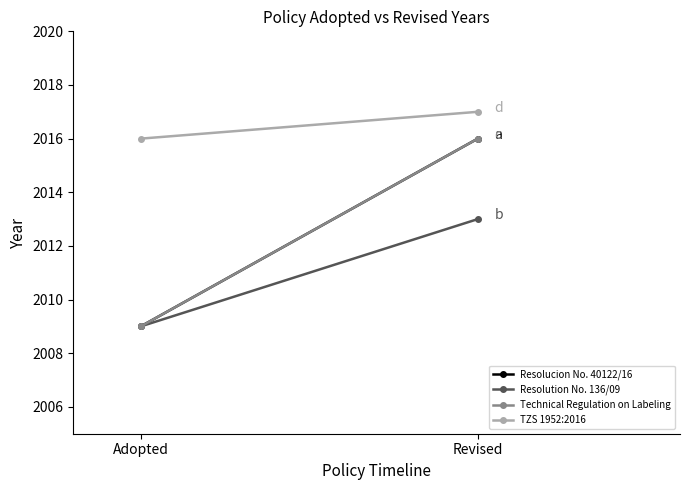

What is the sum of the Resolucion No. 40122/16 values at Adopted and Revised?

4025